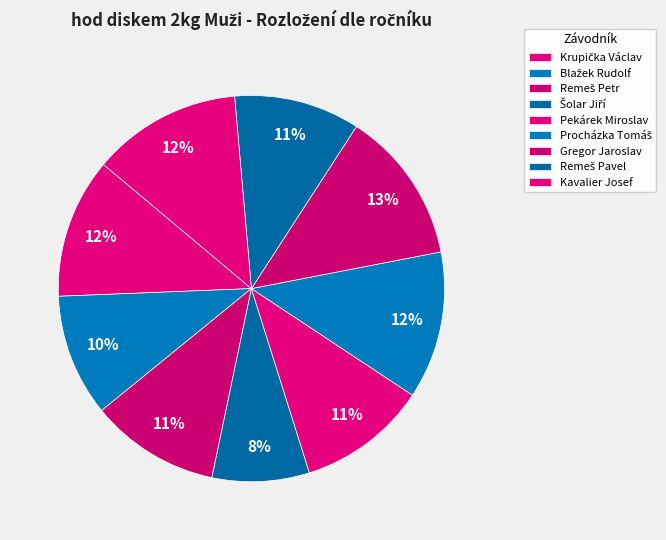

To the nearest percent, what is the difference between the Remeš Pavel and Šolar Jiří slice percentages?

2%